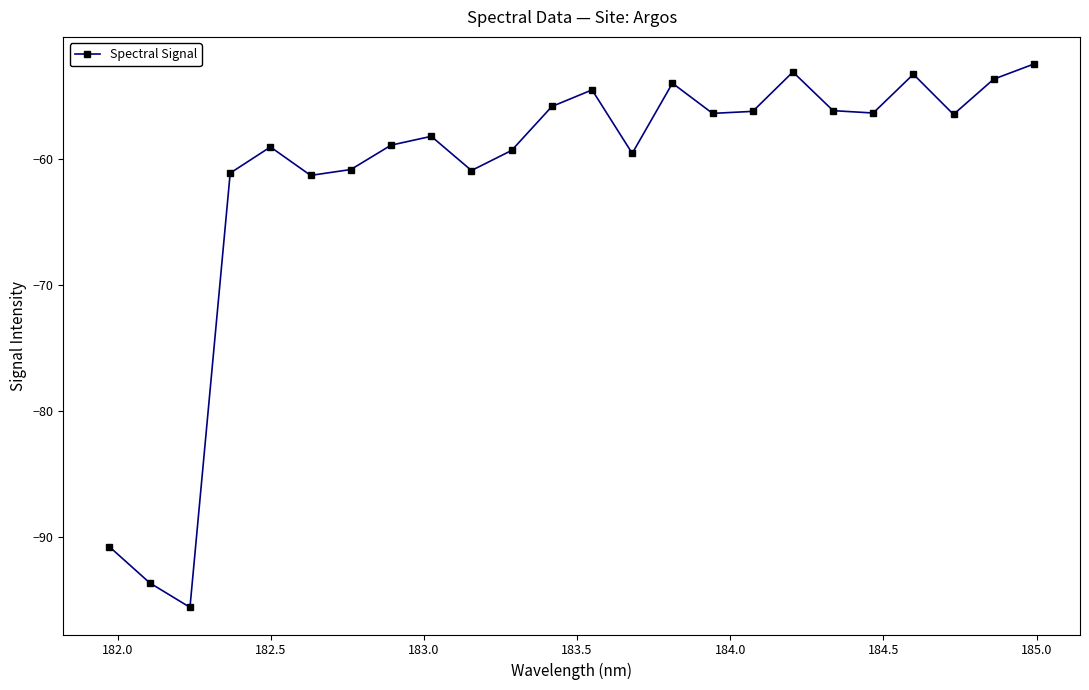

How many distinct data groups are displayed?

1